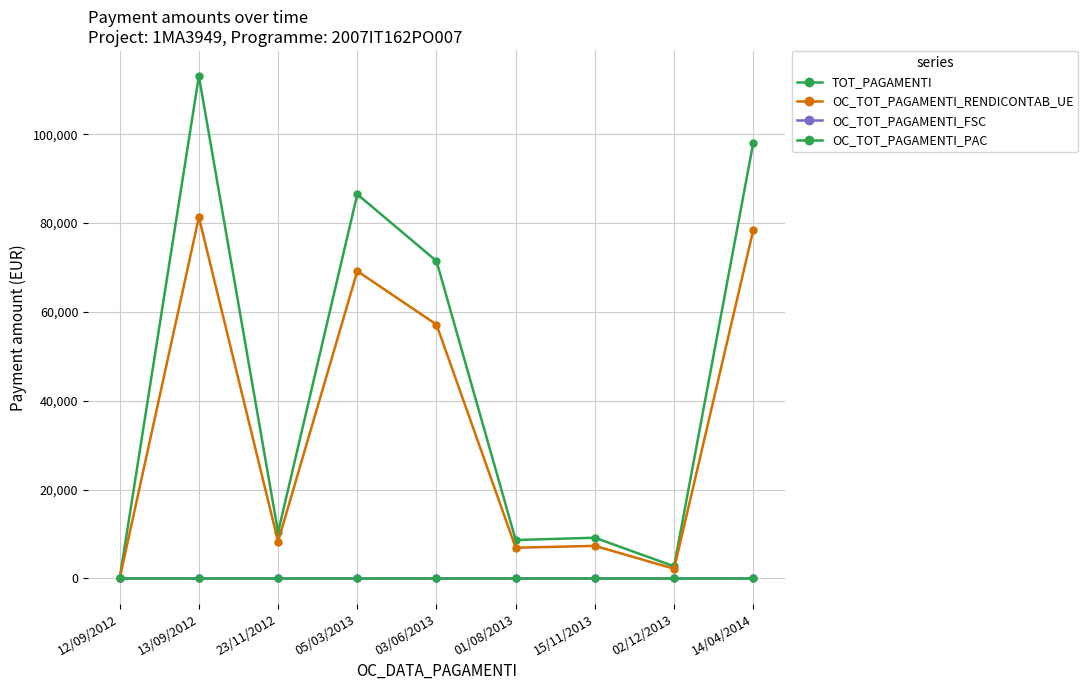

Is this an area chart (filled region under the line)?

No